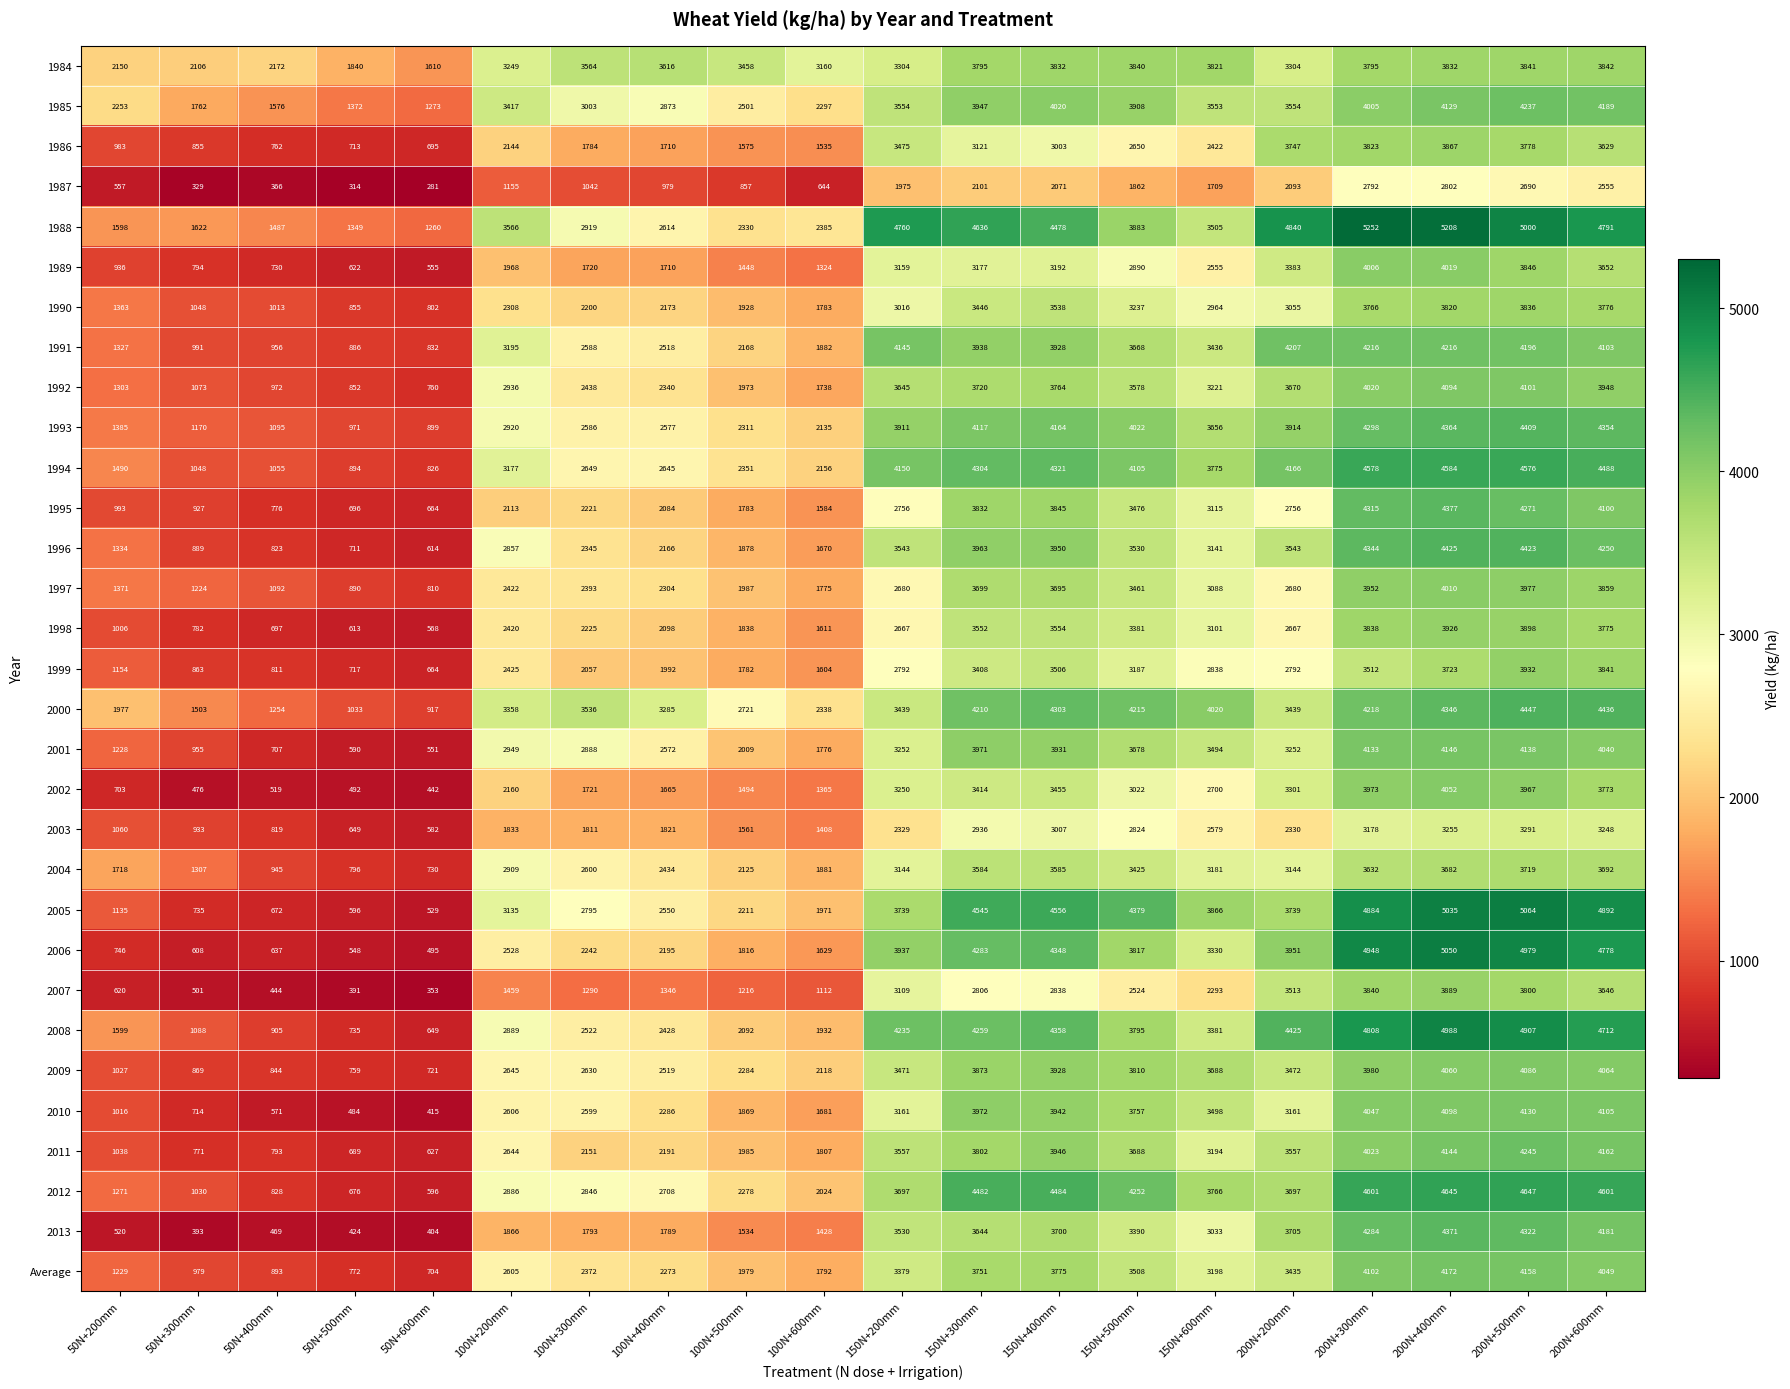

Rank the series by their maximum value, from lowest to highest.

1987, 2003, 2004, 1990, 1984, 1986, 2007, 1998, 1999, 1997, 1989, 2002, 2009, 1992, 2010, 2001, Average, 1991, 1985, 2011, 2013, 1995, 1993, 1996, 2000, 1994, 2012, 2008, 2006, 2005, 1988